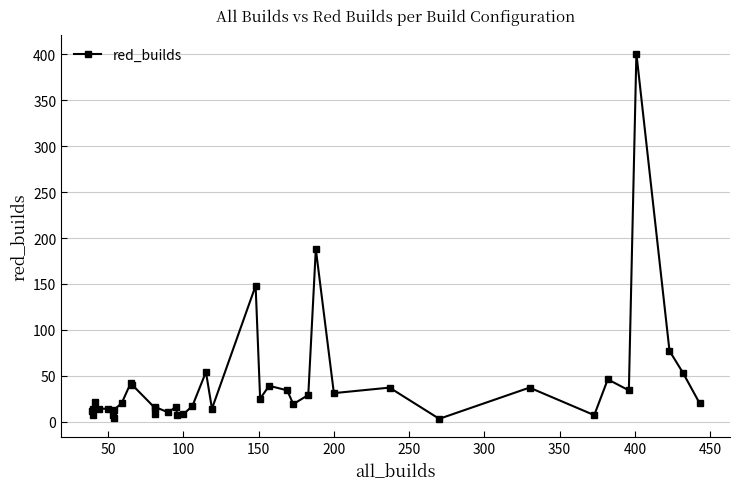

How many lines are shown in the chart?

1